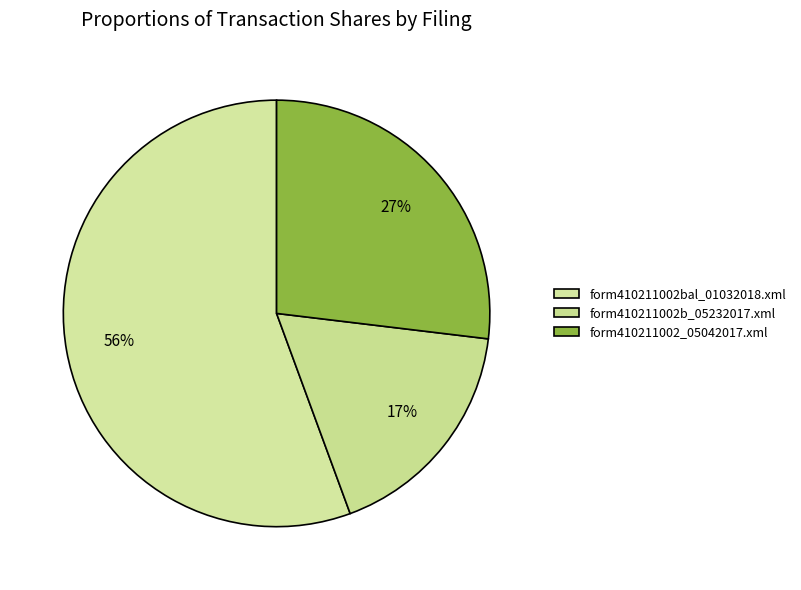

Is there any slice that represents more than half of the pie?

Yes